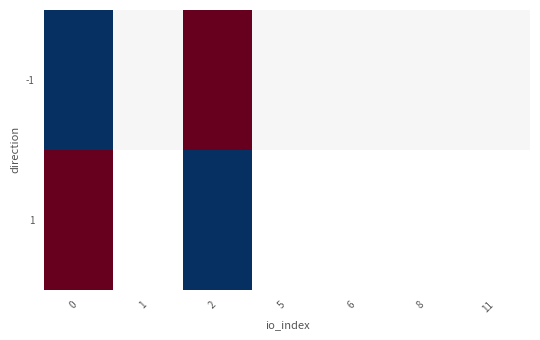

Which series has the largest range (max minus min)?

1